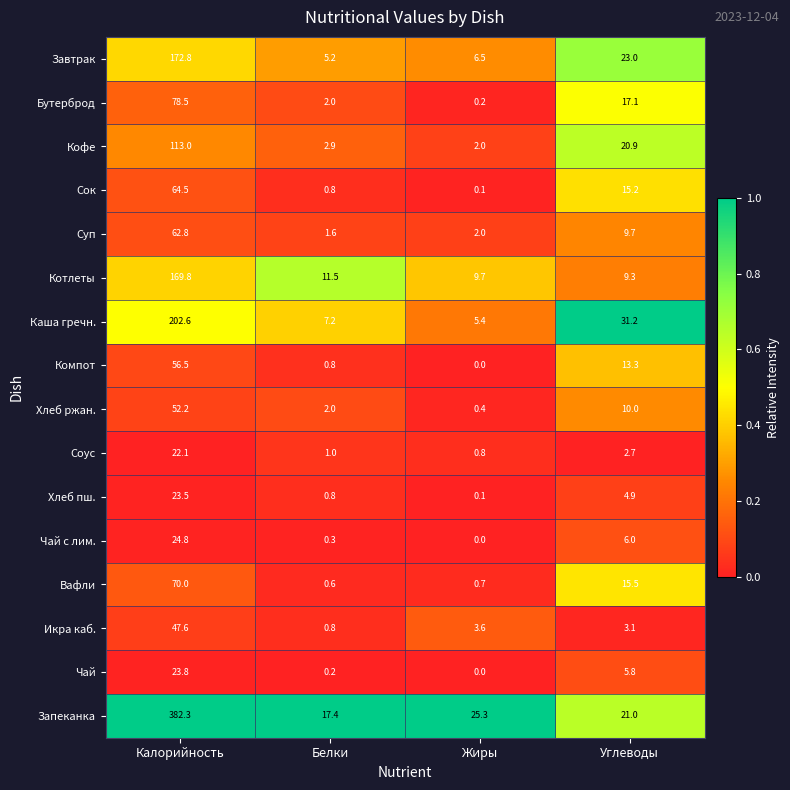

What is the average value of the Кофе series?

34.7